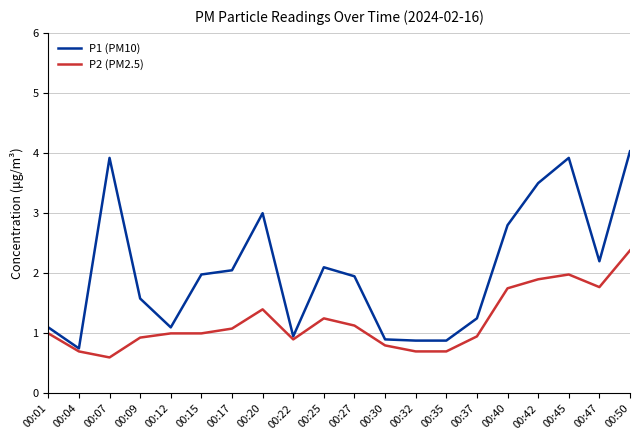

True or false: P2 (PM2.5) and P1 (PM10) cross at least once.

False